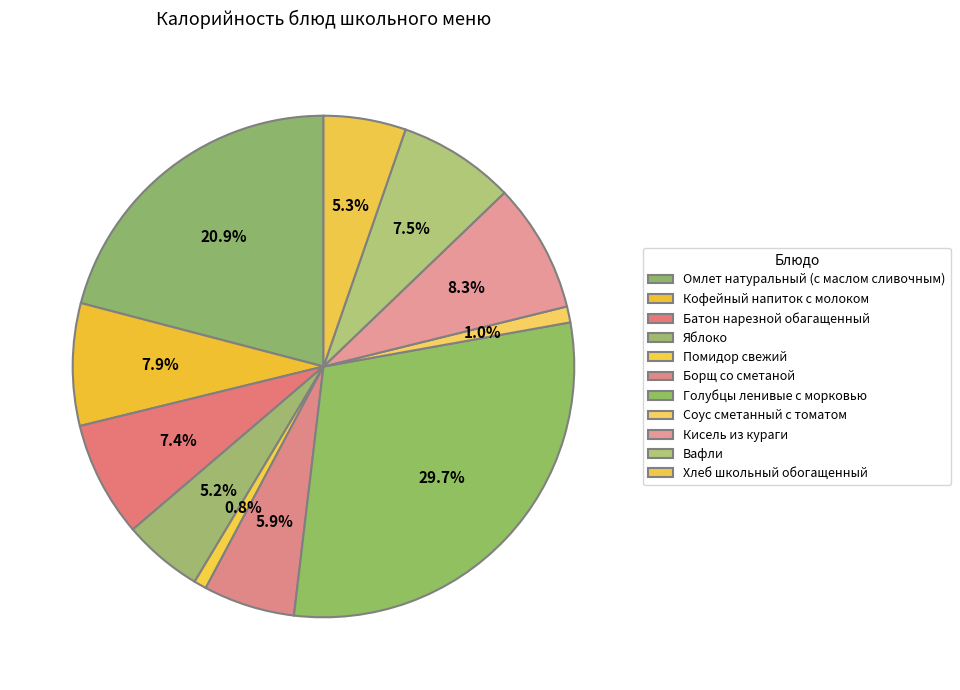

What percentage is NOT represented by Хлеб школьный обогащенный?

94.7%